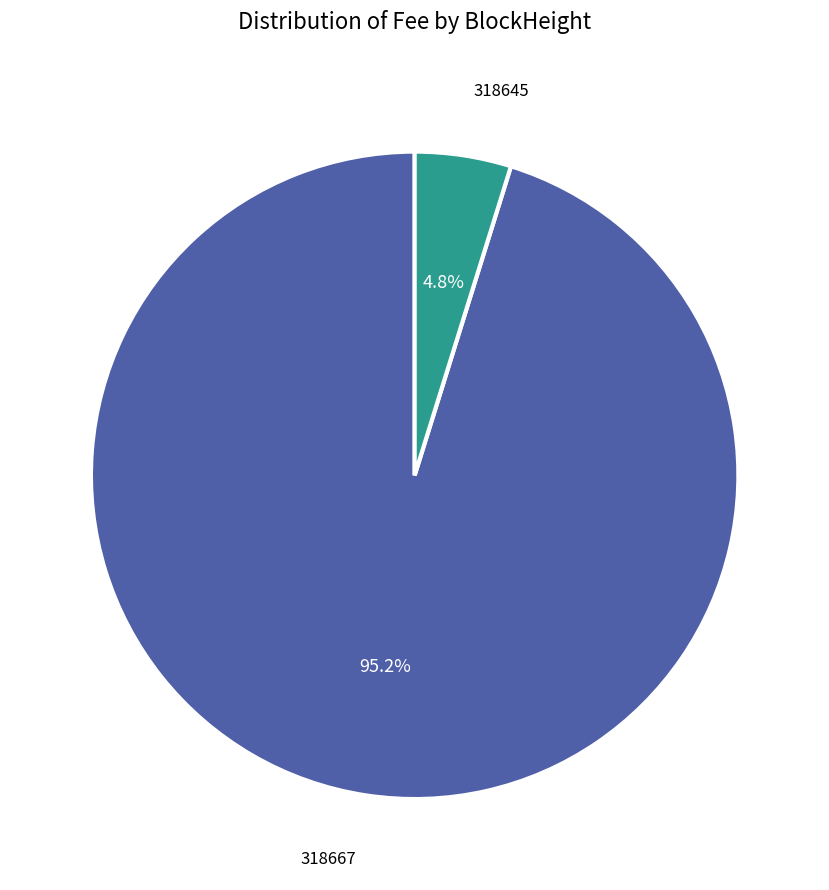

To the nearest percent, what is the difference between the largest and smallest slice percentages?

90%